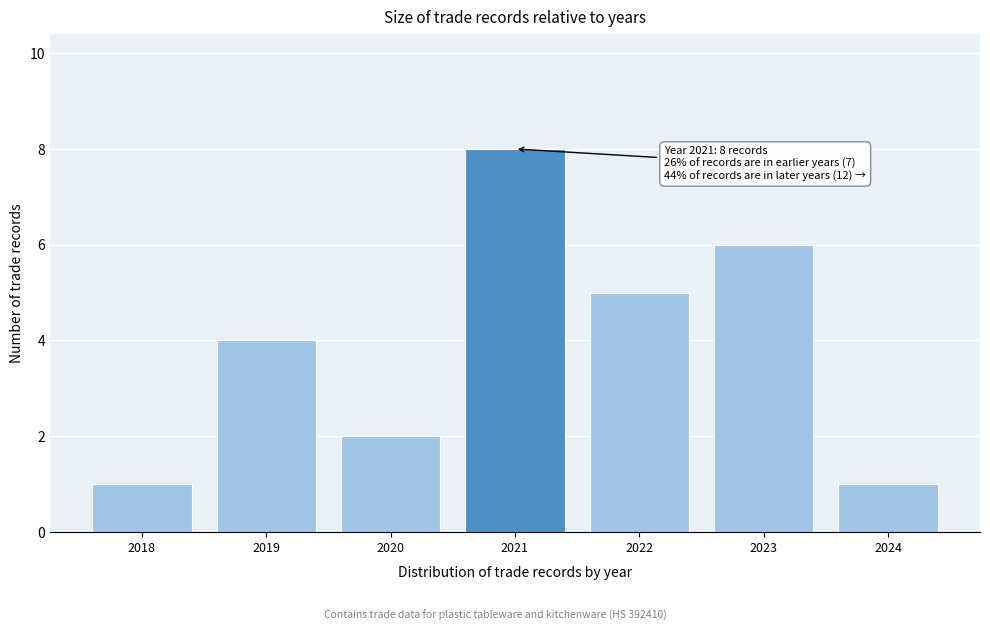

Which range on the x-axis has the tallest bar?

2020.5 to 2021.5